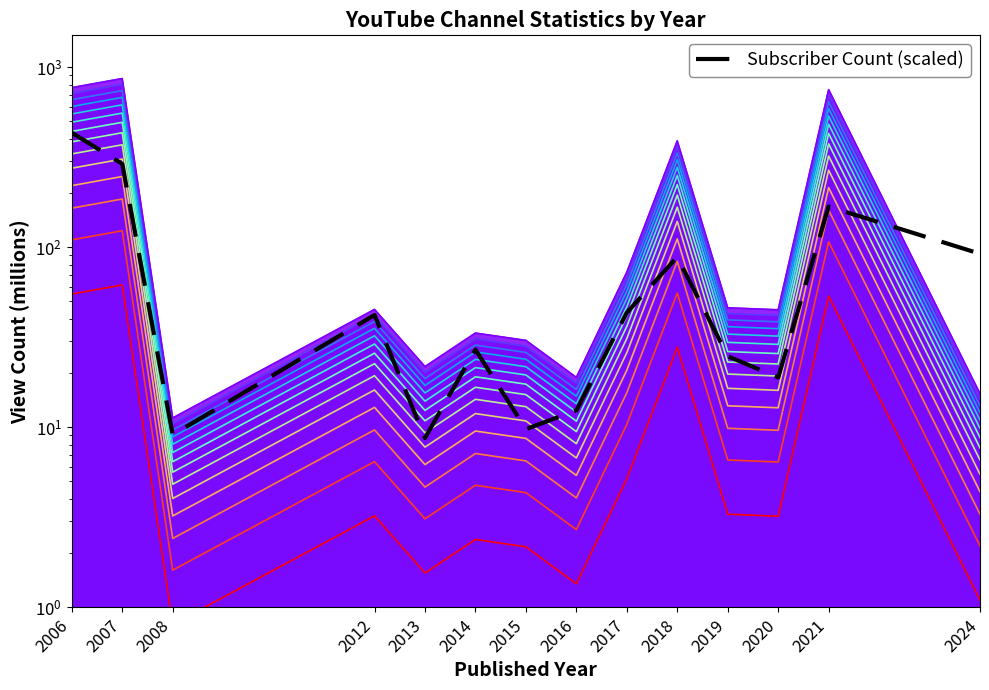

Reading left to right, transcribe all the data shown in this chart.

2006=432.0	2007=290.0	2008=9.1	2012=42.0	2013=8.7	2014=27.0	2015=9.8	2016=12.4	2017=43.3	2018=88.2	2019=24.8	2020=18.9	2021=168.0	2024=91.9